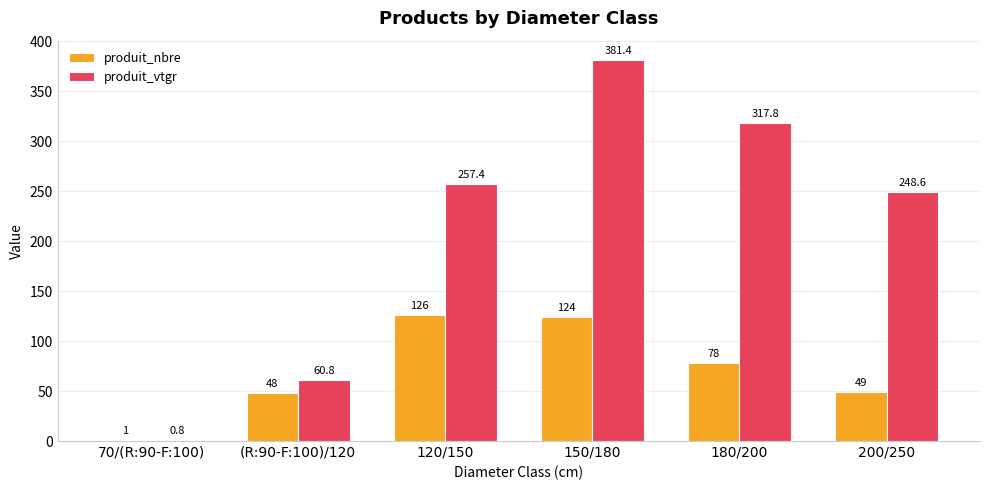

What is the highest value of the produit_vtgr series?

381.4